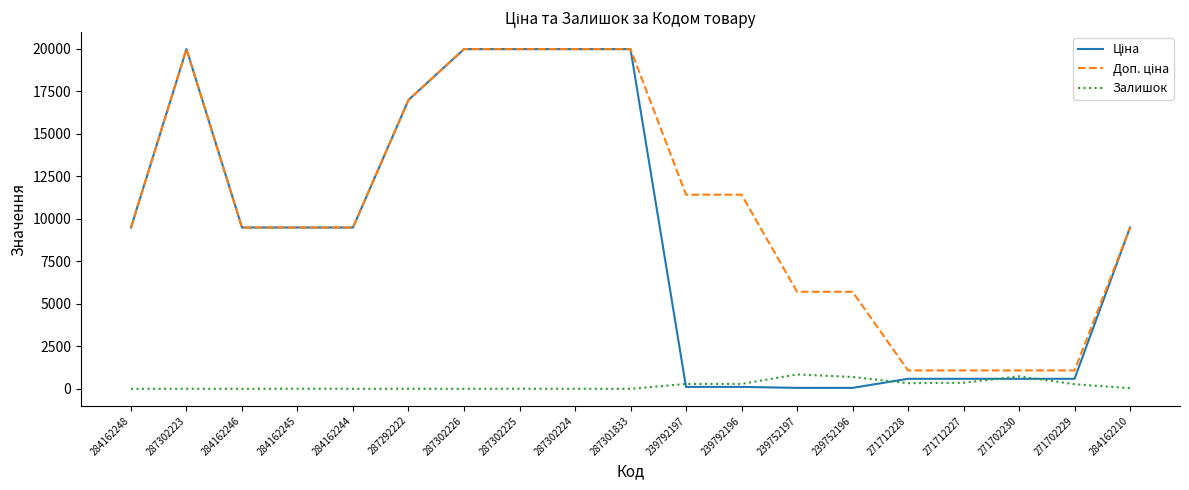

In Залишок, how many points are lower than both neighbors (excluding endpoints)?

5